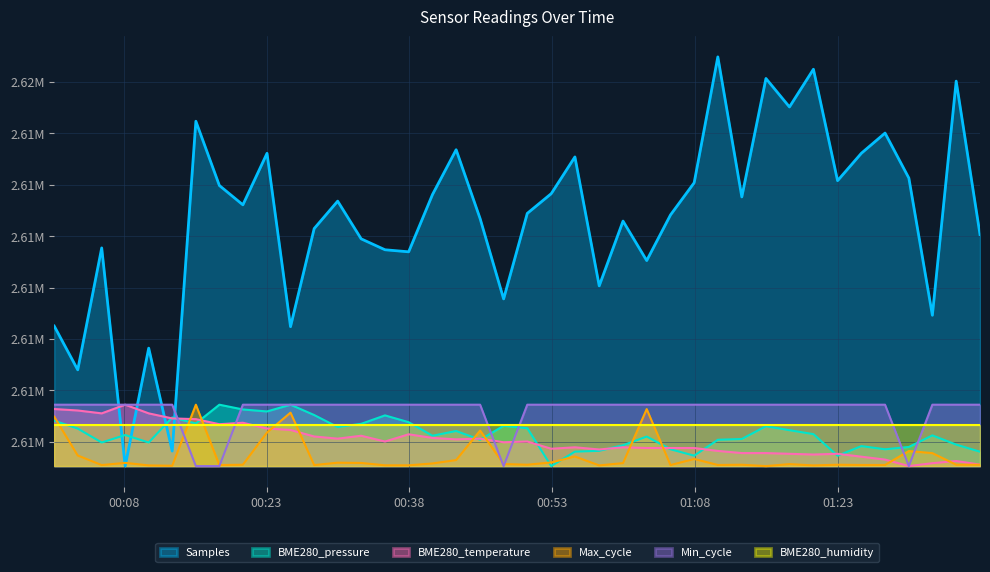

What is the minimum value for Max_cycle?

2611264.0